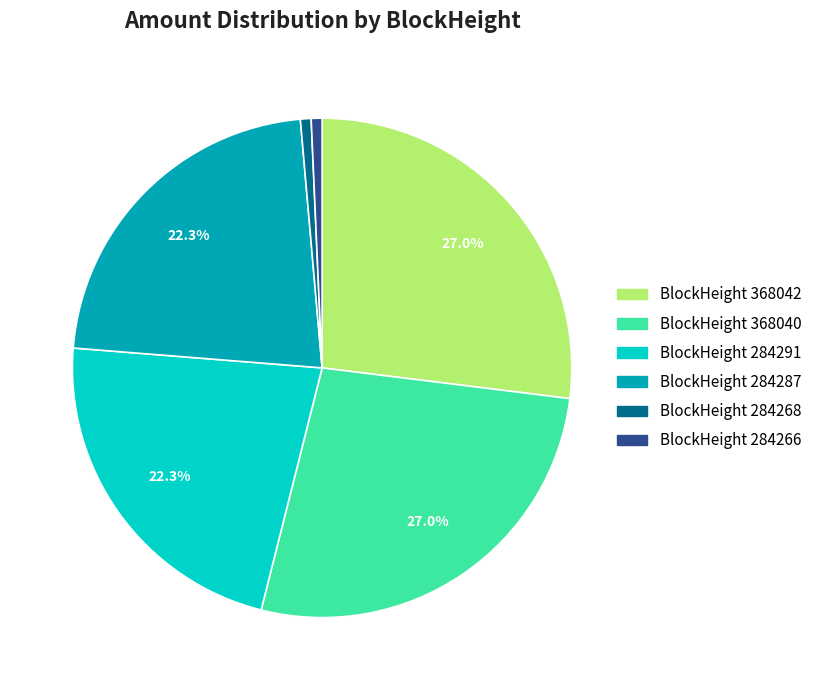

Does any single category account for the majority?

No